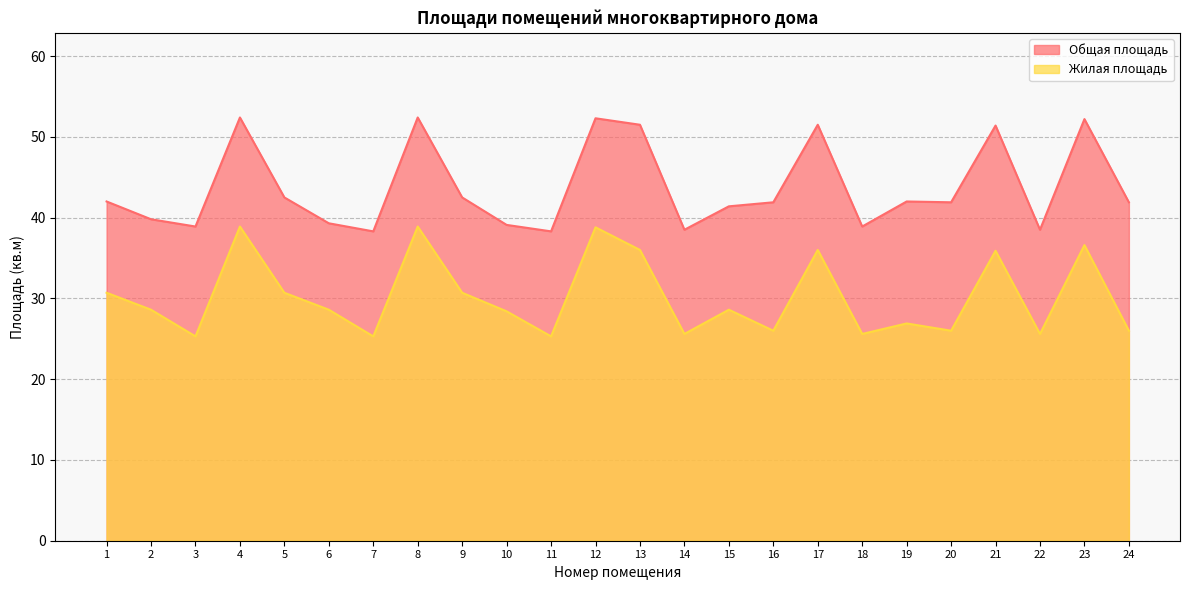

Where is the first local maximum for Общая площадь?

4